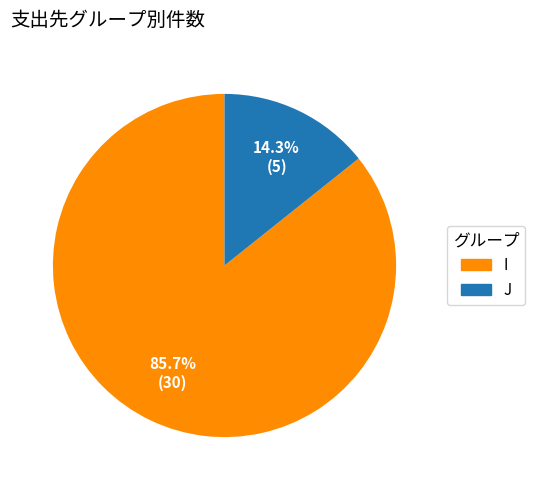

To the nearest percent, what is the average slice percentage?

50%